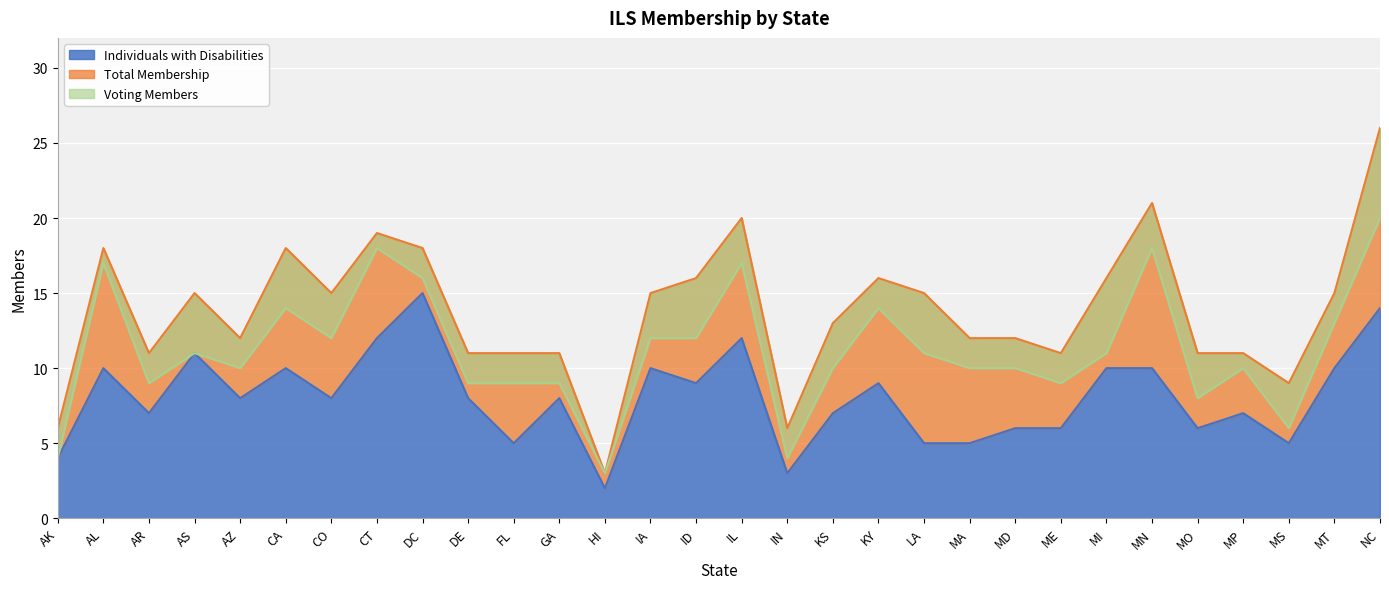

How many distinct data groups are displayed?

3